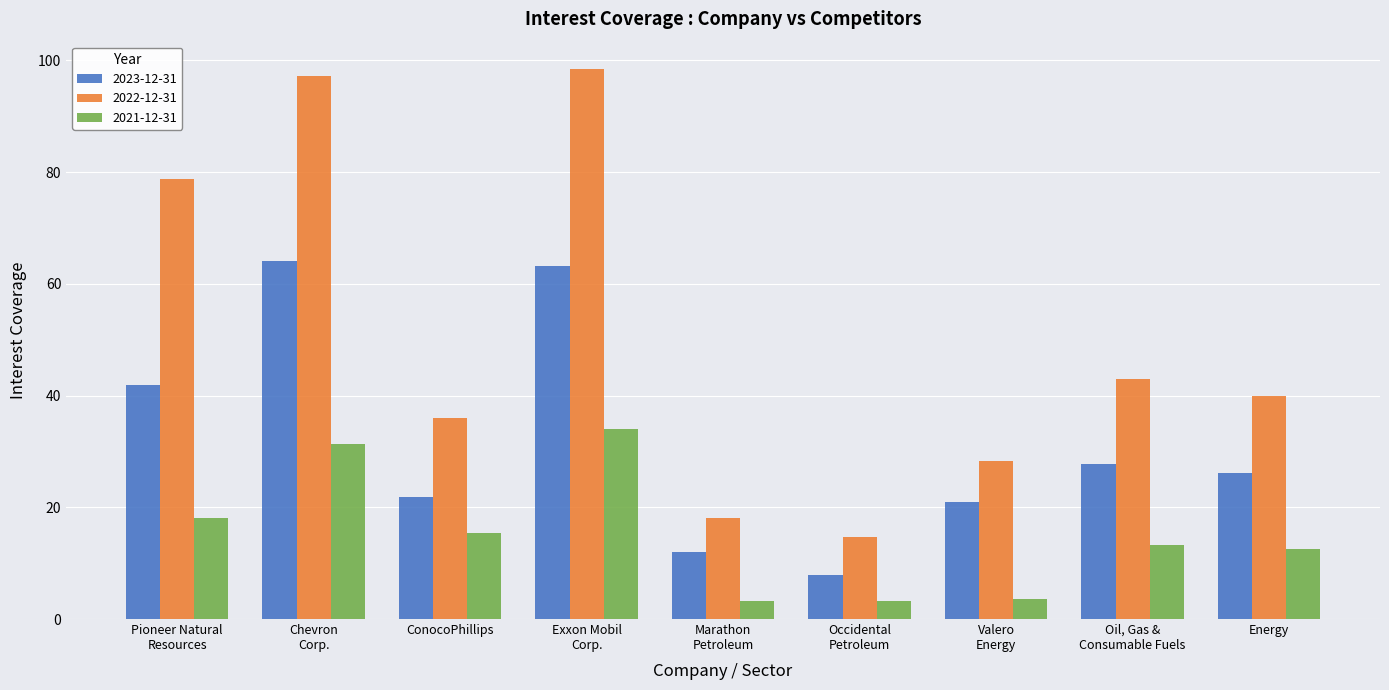

What is the sum of all 2021-12-31 values?

134.7